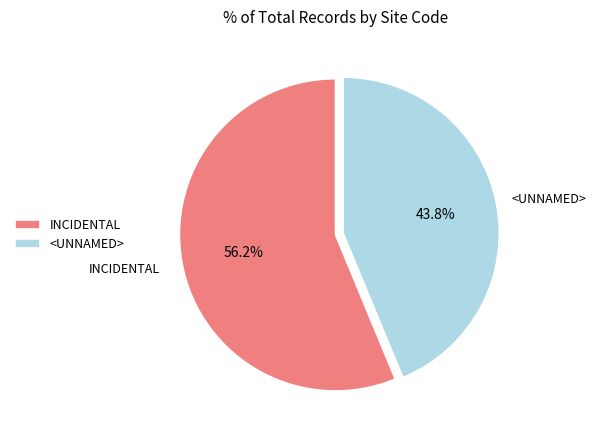

Is it true that <UNNAMED> is 51% of the pie?

False